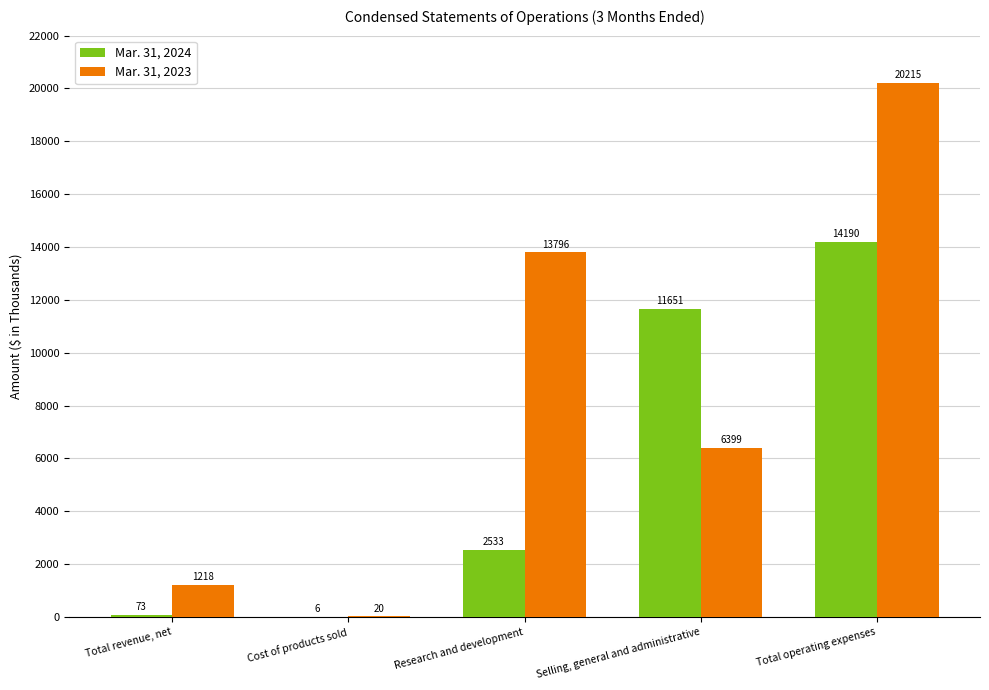

Reading left to right, extract all data points from this chart.

Mar. 31, 2024: 73	6	2533	11651	14190
Mar. 31, 2023: 1218	20	13796	6399	20215